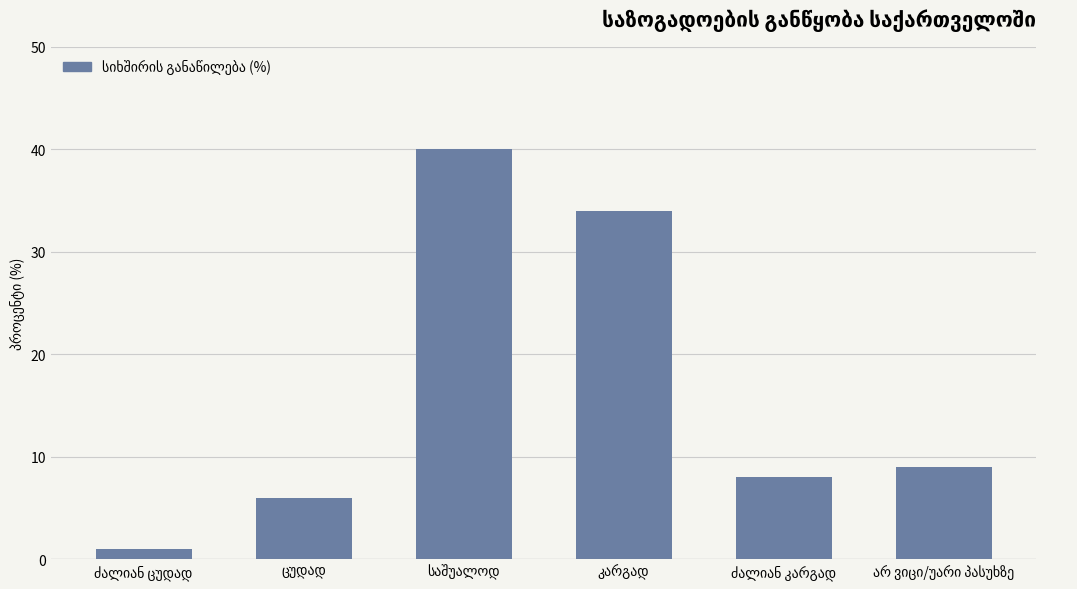

What is the average value?

16